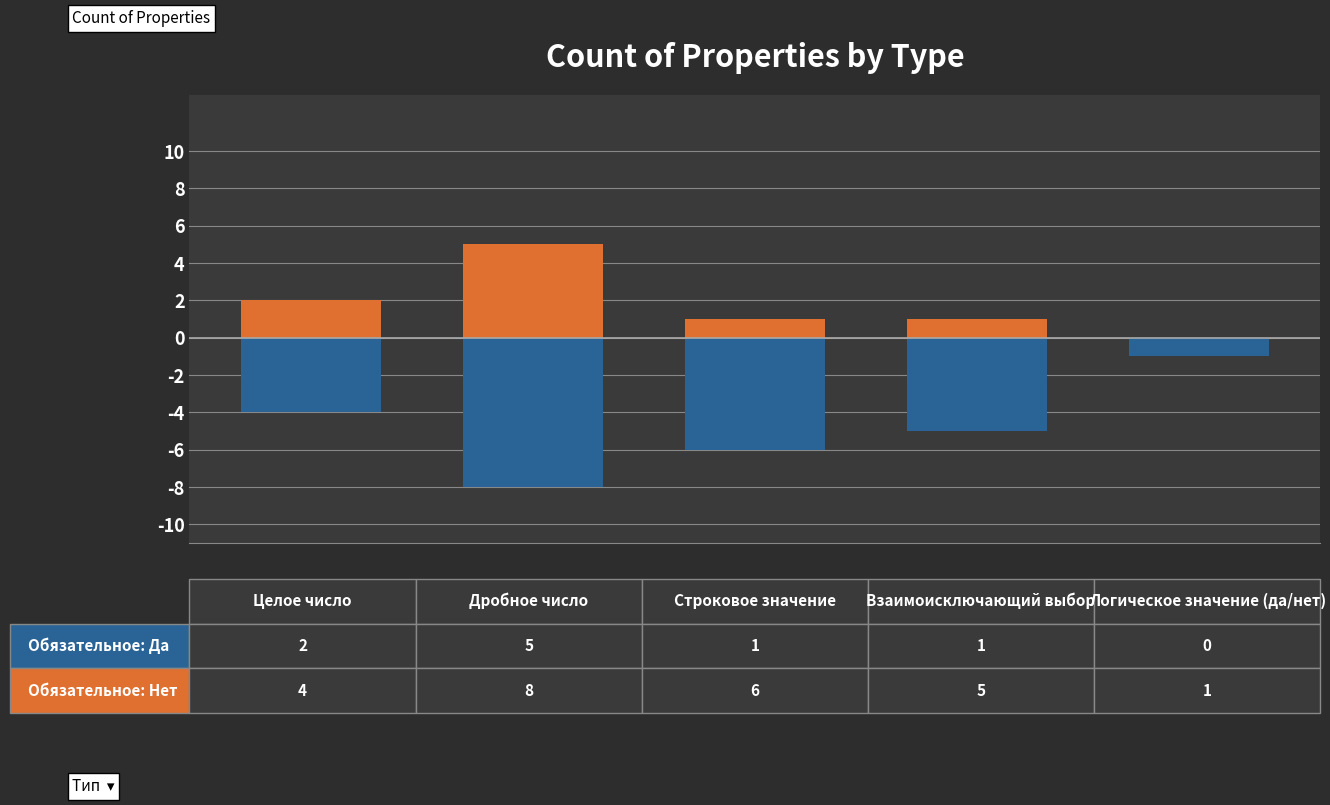

List the series in order of their overall mean, lowest first.

Обязательное: Нет, Обязательное: Да